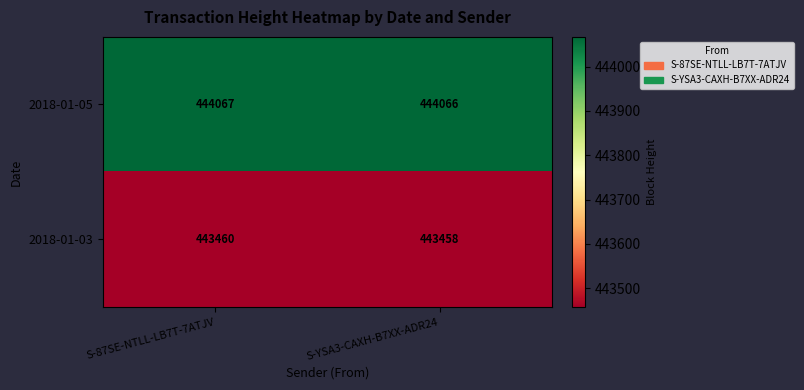

At how many categories does at least one series exceed 443818?

2